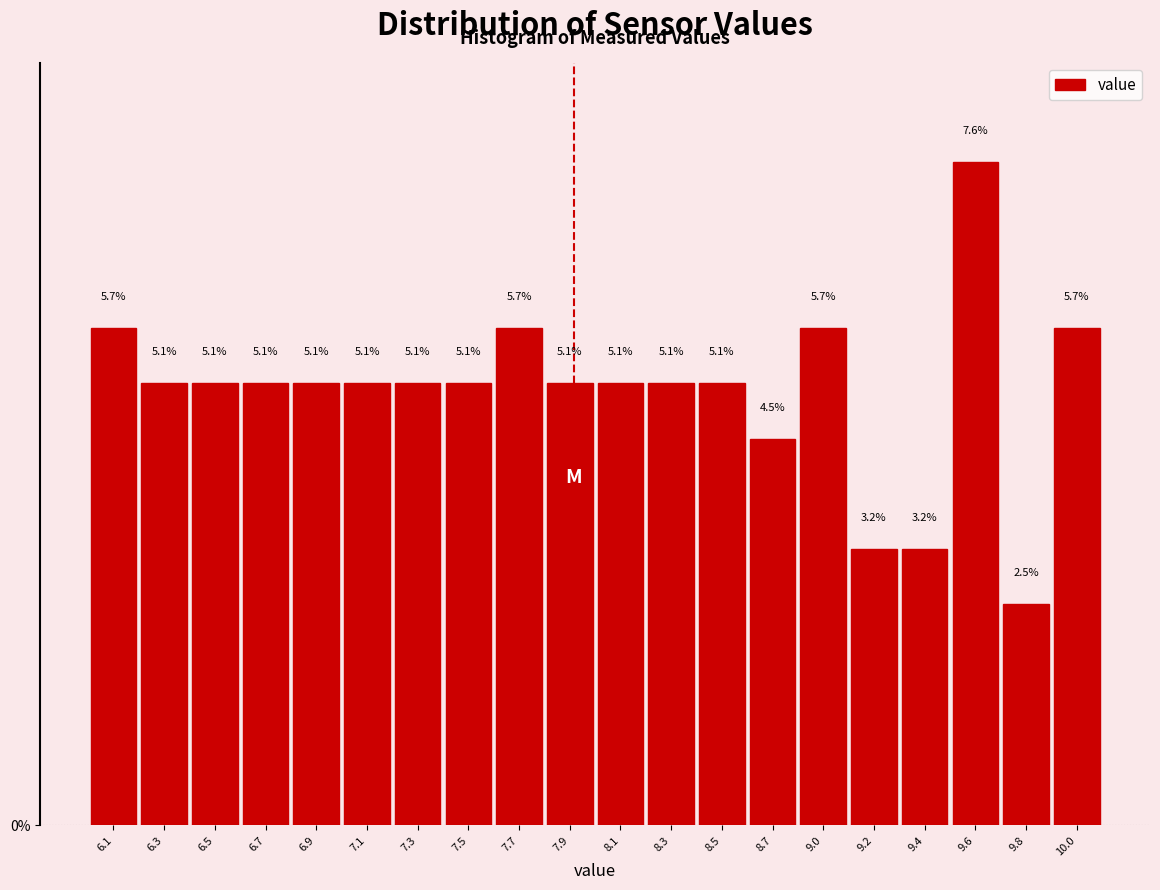

Reading left to right, extract all data points from this chart.

5.7	5.1	5.1	5.1	5.1	5.1	5.1	5.1	5.7	5.1	5.1	5.1	5.1	4.5	5.7	3.2	3.2	7.6	2.5	5.7